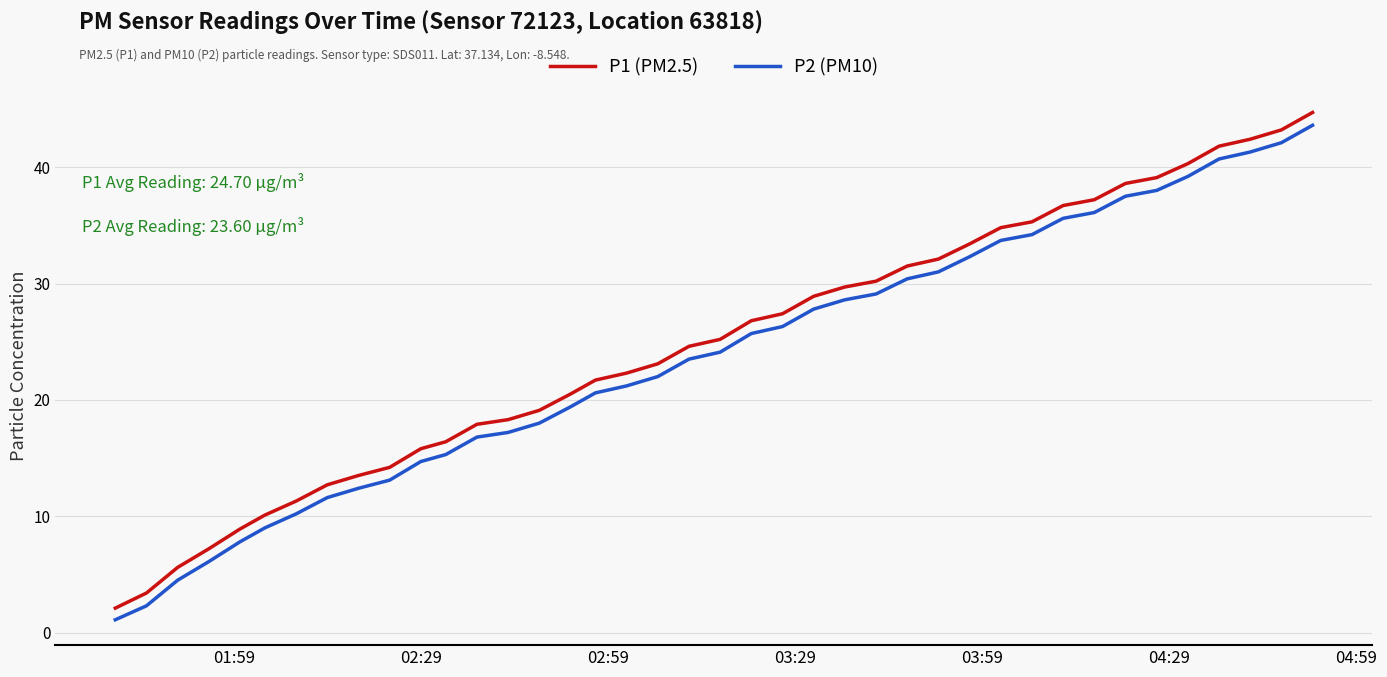

Rank the series by their average value, from highest to lowest.

P1 (PM2.5), P2 (PM10)